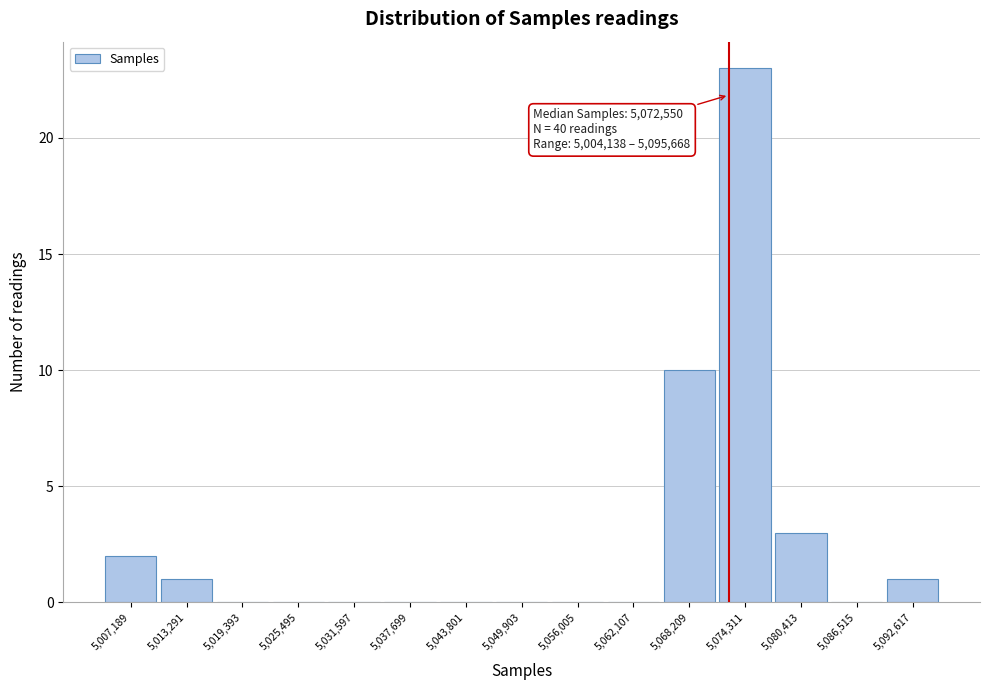

Over which range of the x-axis is the bar tallest?

5071000 to 5077000